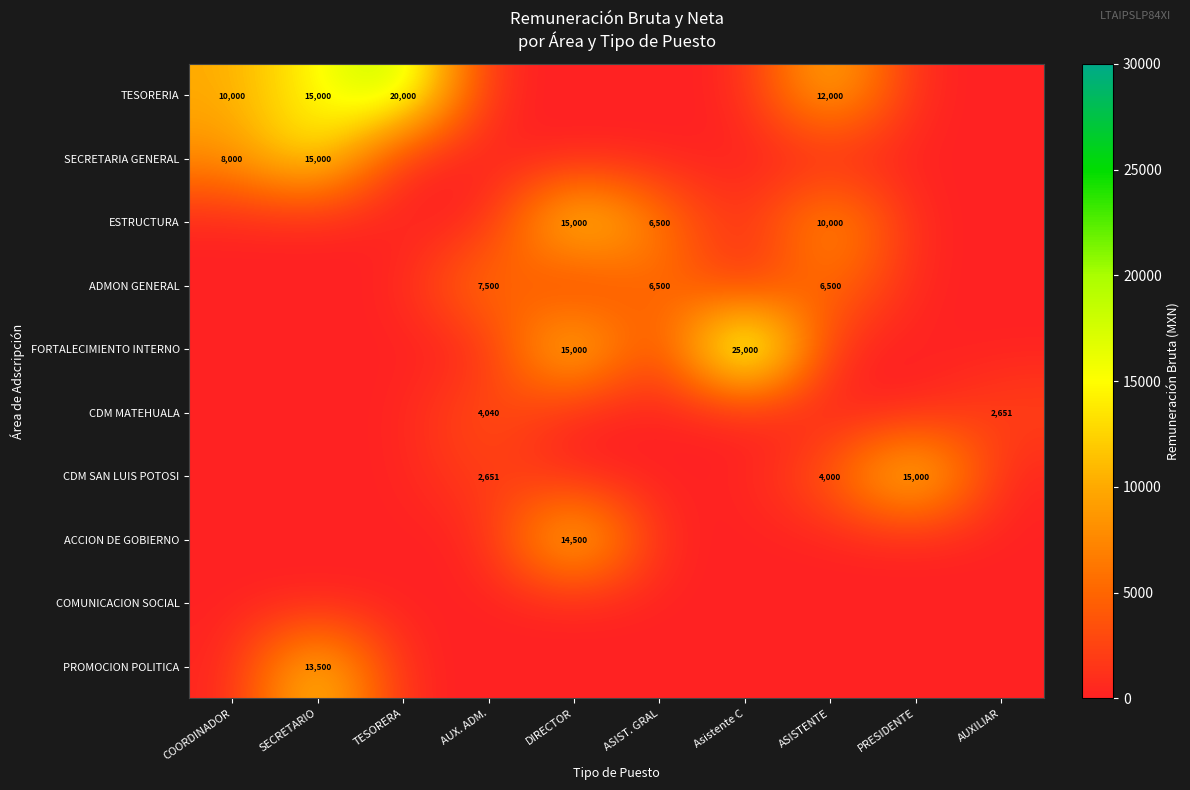

The ACCION DE GOBIERNO series shows 5097 at DIRECTOR. True or false?

False